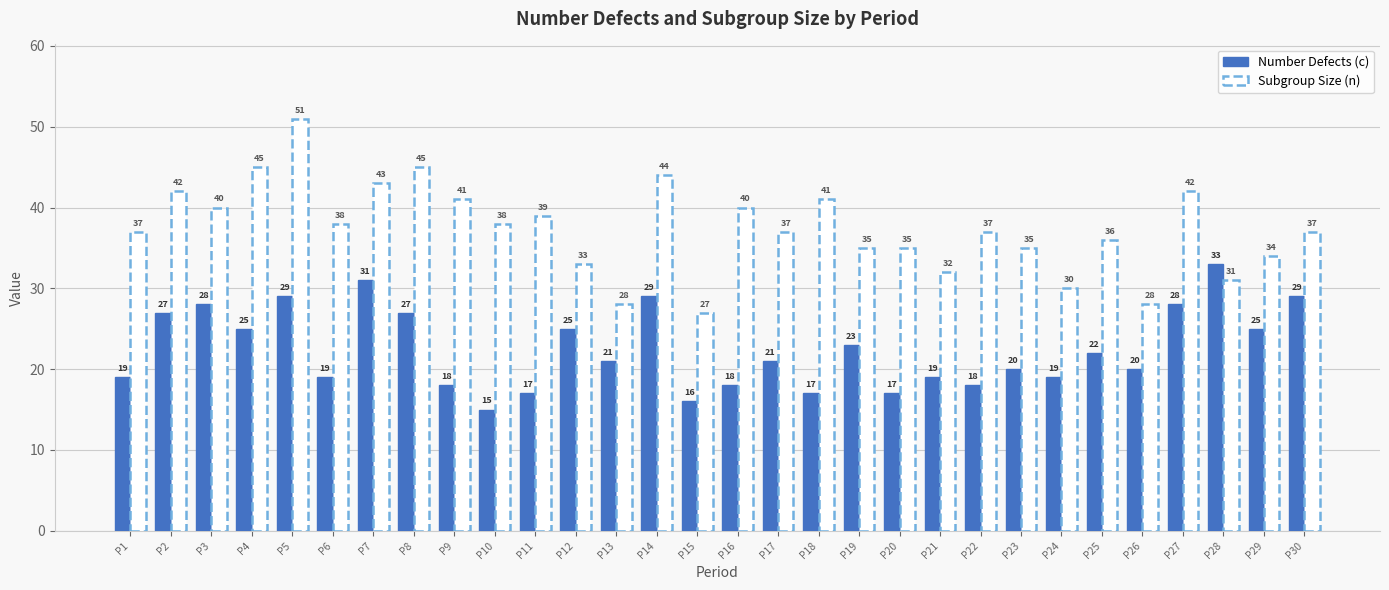

Is it true that Number Defects (c) equals 31 at P7?

True